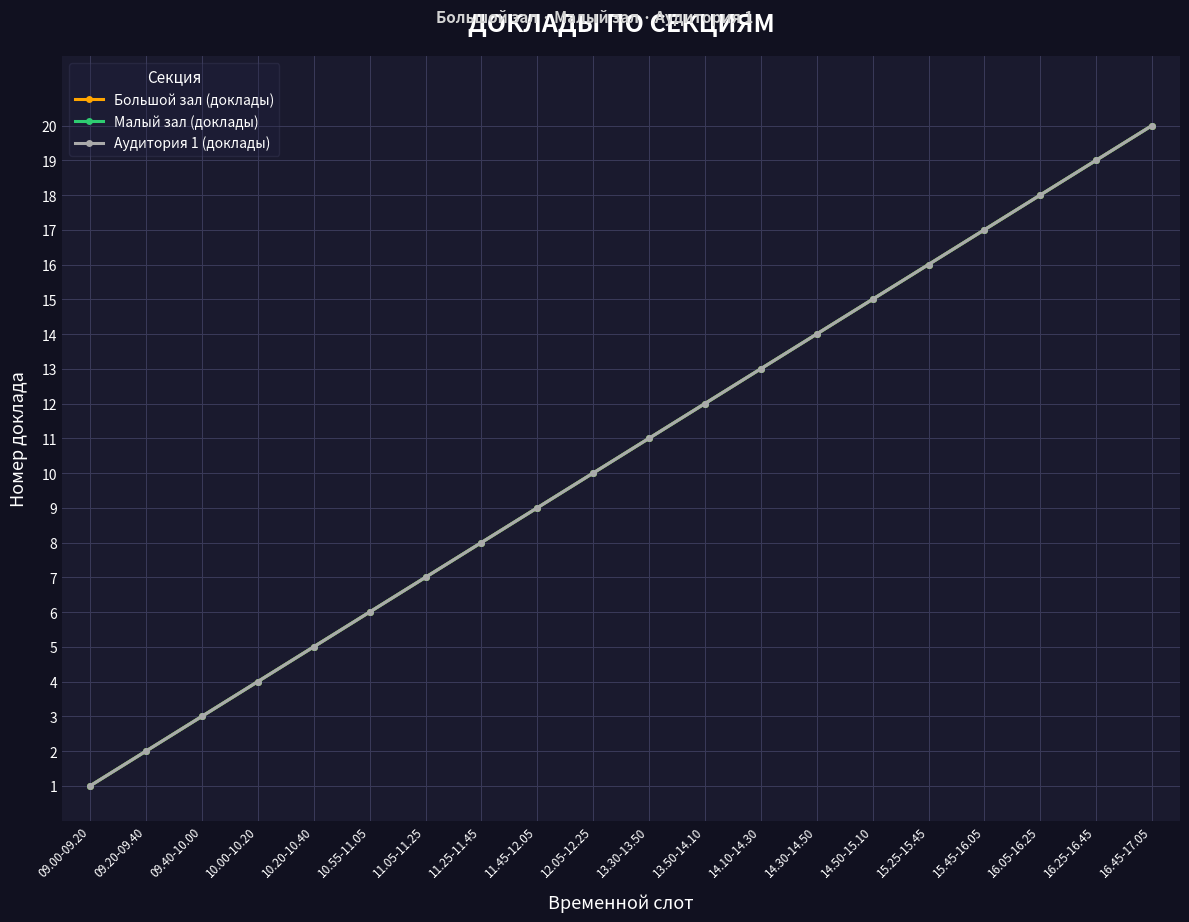

Is this an area chart (filled region under the line)?

No